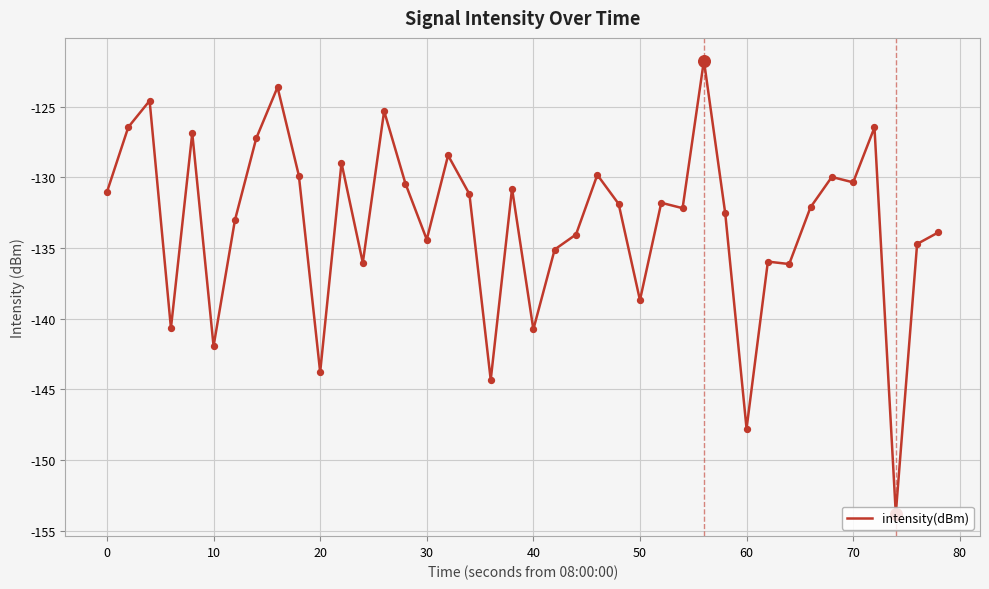

What is the difference between the maximum and minimum values?

32.1